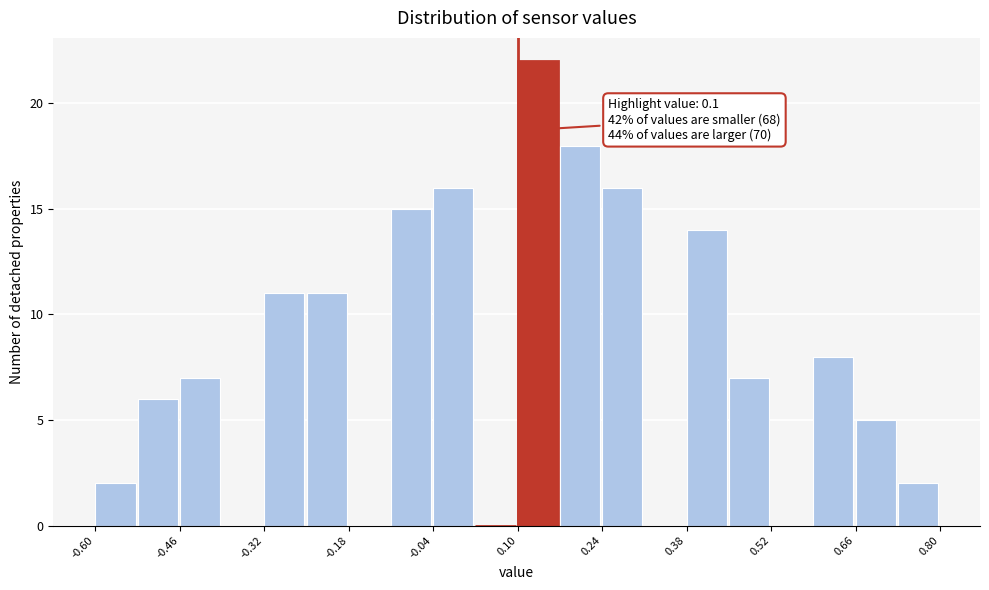

Around what value on the x-axis is the tallest bar? Give the approximate position of its centre, as read against the axis.

0.14